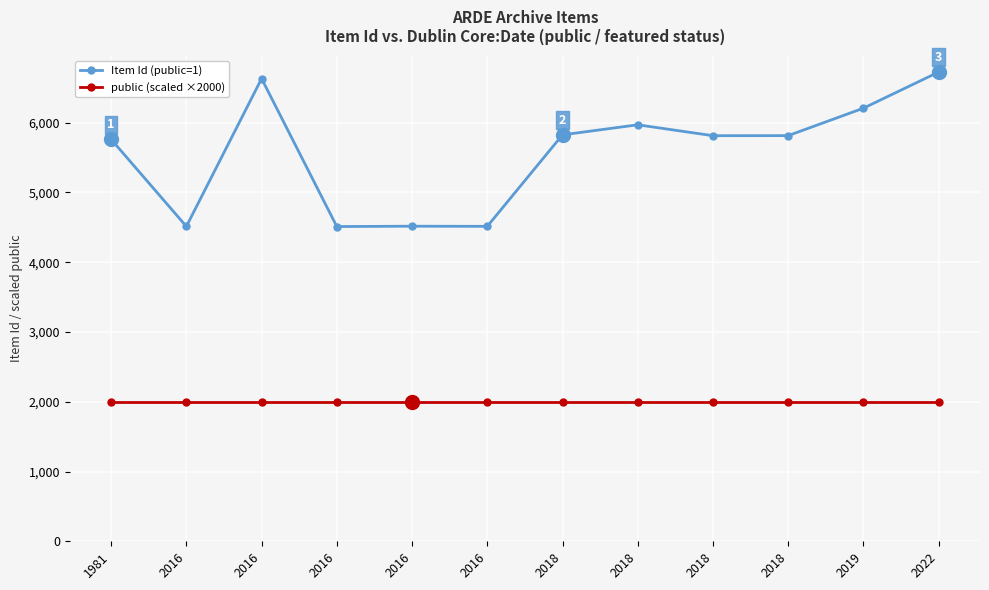

Reading right to left, list all the values displayed in this chart.

Item Id (public=1): 6724	6206	5813	5812	5968	5824	4513	4515	4510	6630	4512	5759
public (scaled ×2000): 2000	2000	2000	2000	2000	2000	2000	2000	2000	2000	2000	2000